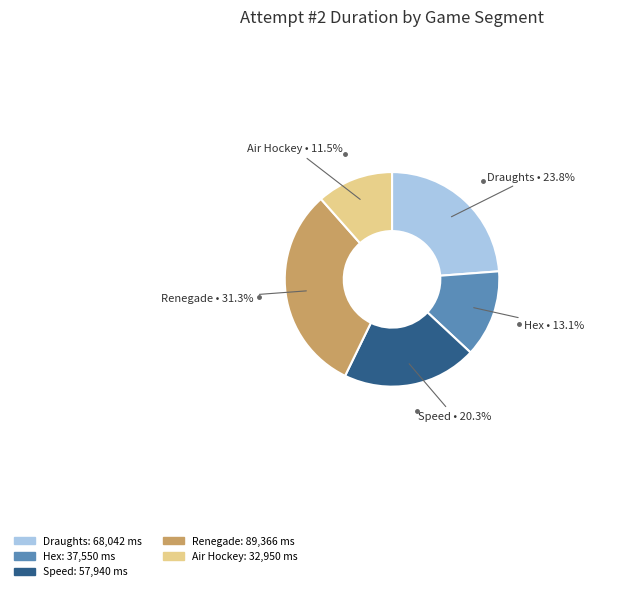

Is there a majority slice in this chart?

No